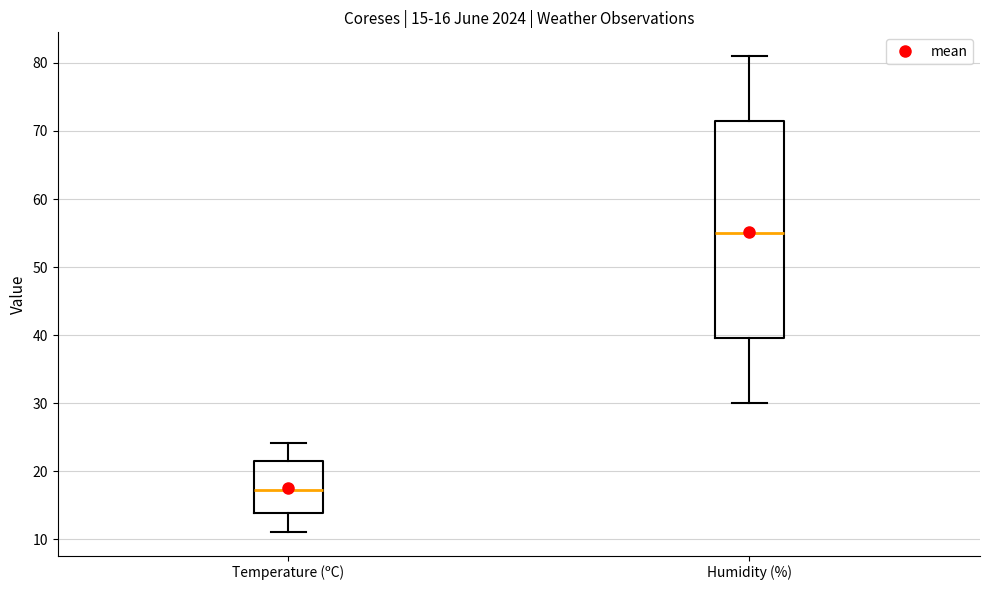

Comparing the boxes themselves (not the whiskers), which one is the tallest?

Humidity (%)